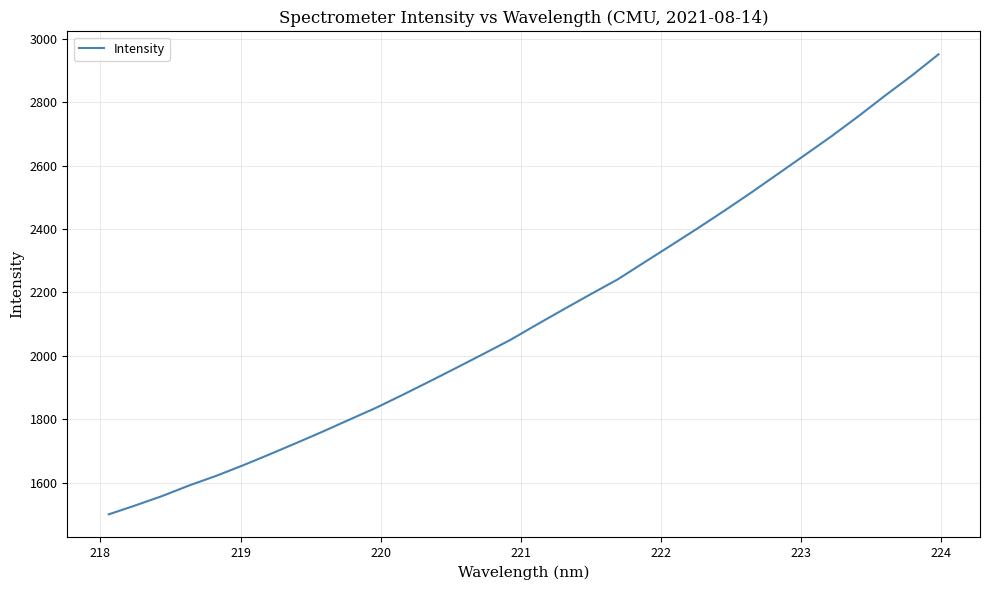

How many lines are shown in the chart?

1